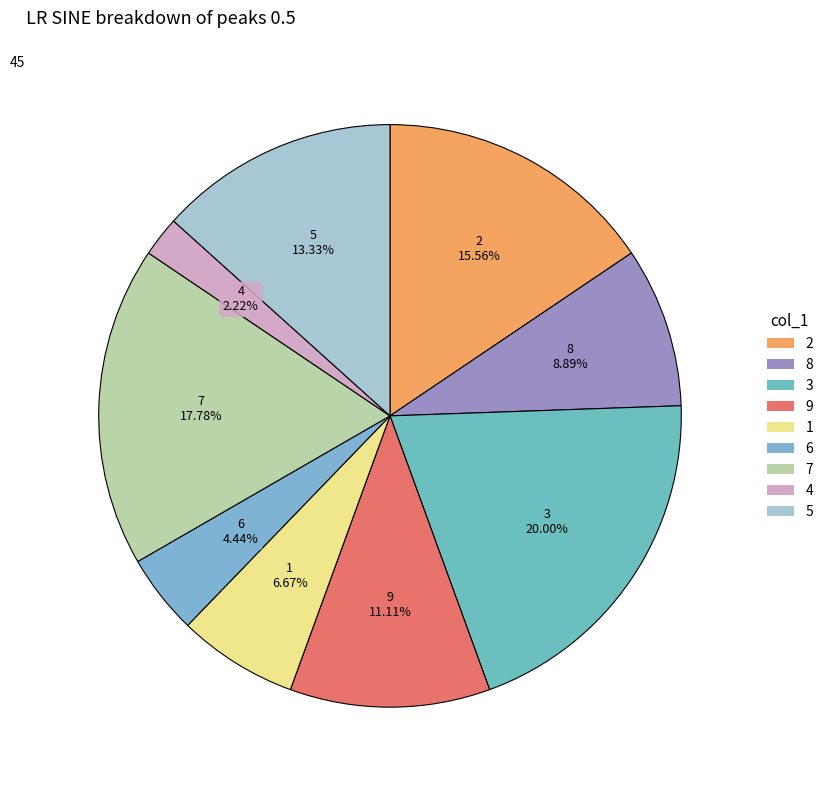

True or false: 4 accounts for 14% of the total.

False